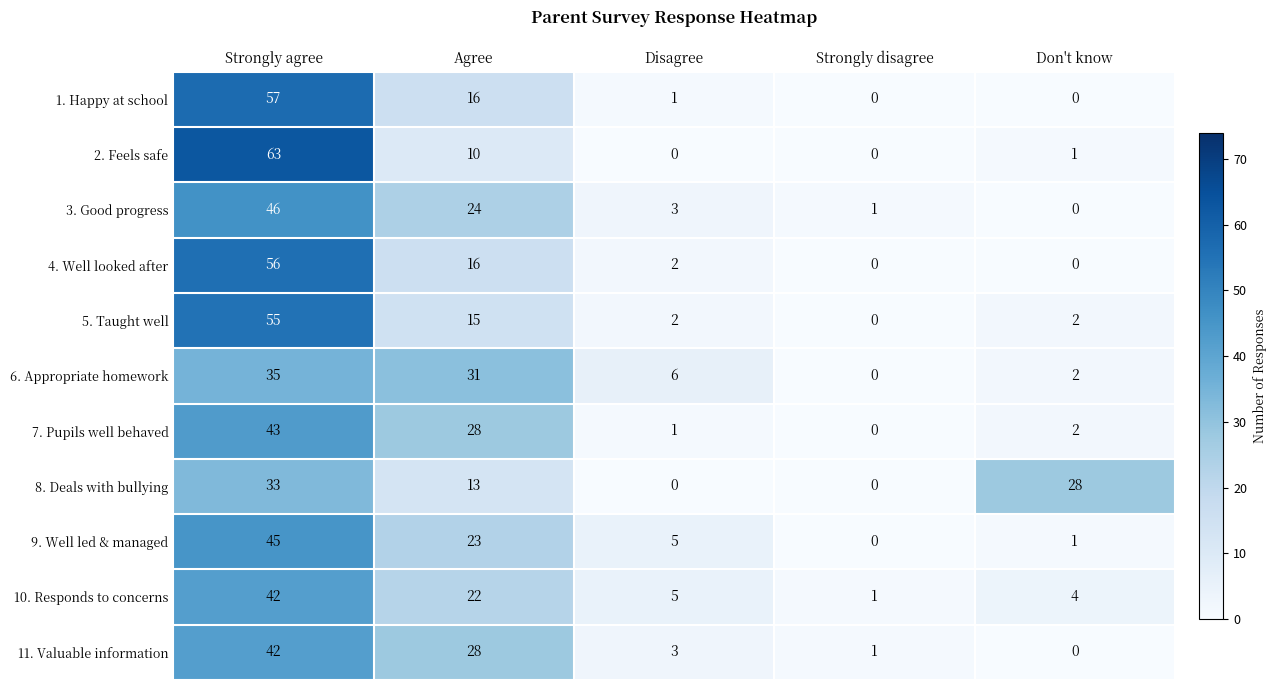

Which label corresponds to the largest value in the chart?

Strongly agree